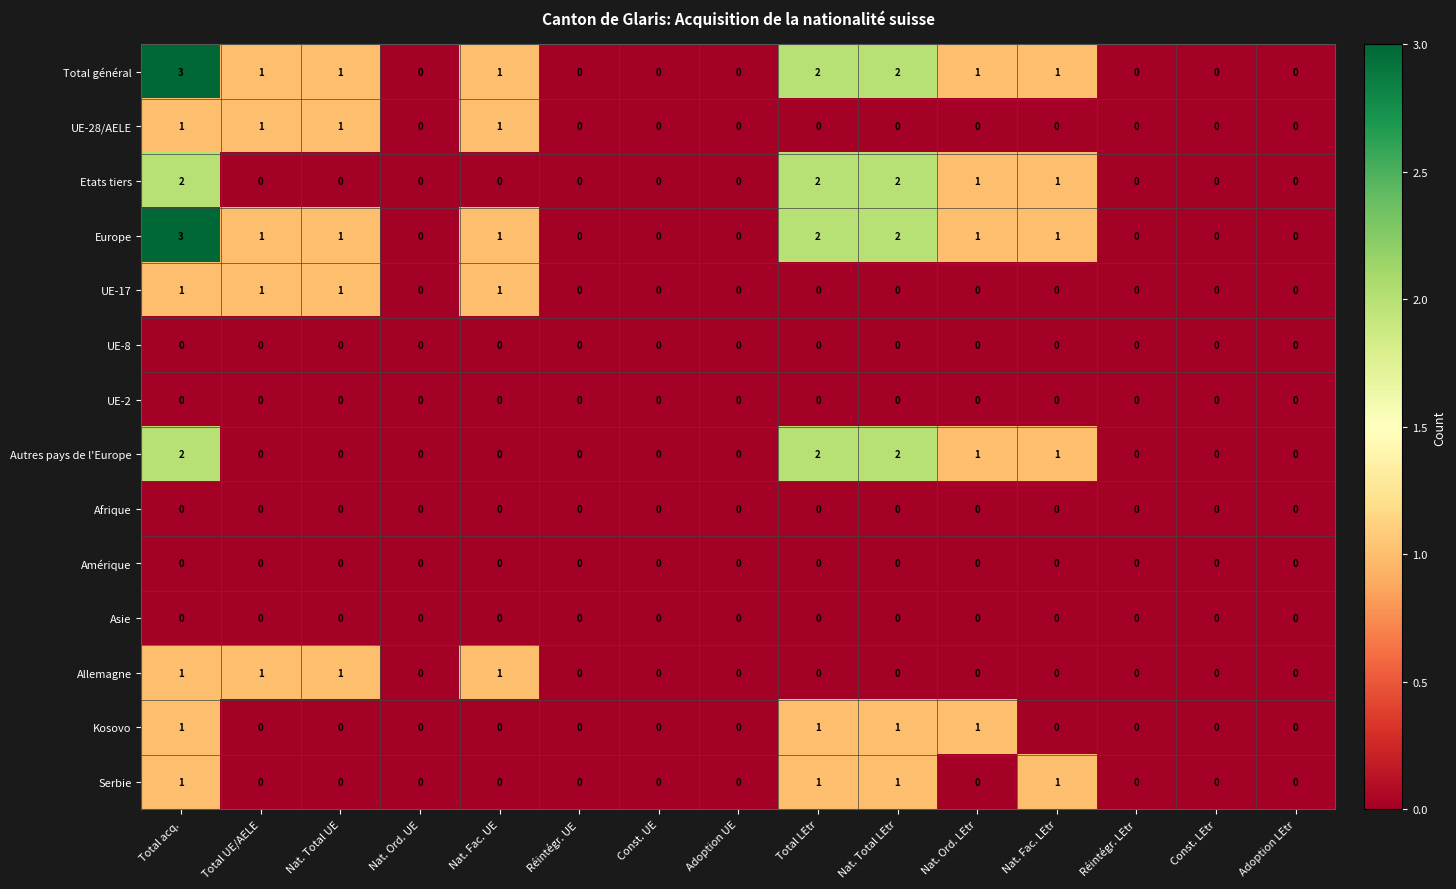

Which category has the highest value across all series?

Total acq.